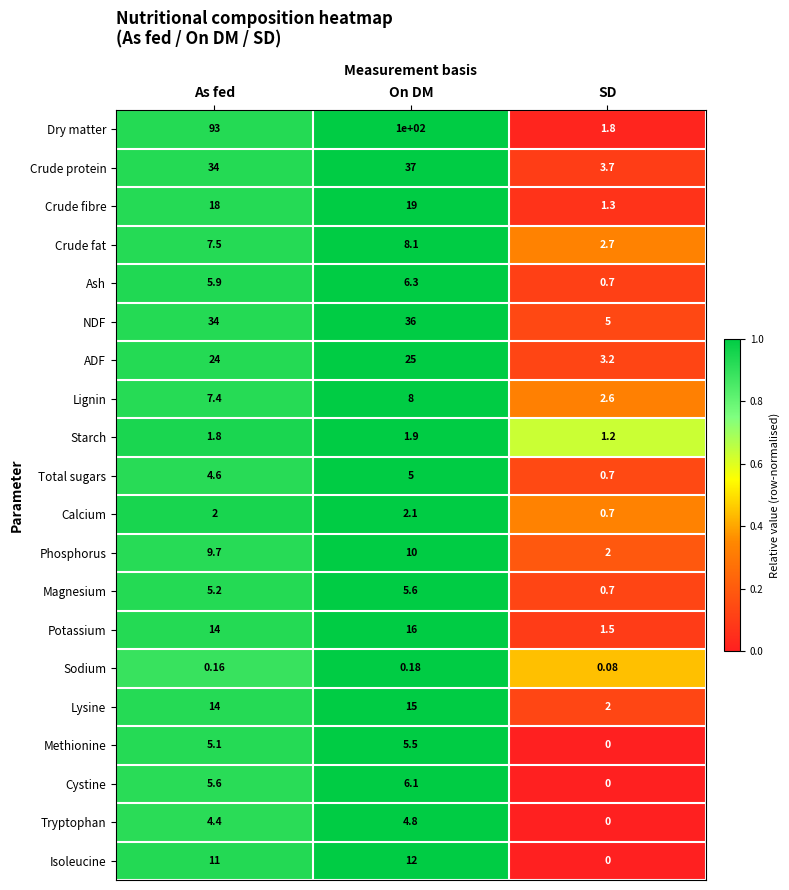

At how many categories does at least one series exceed 0?

3